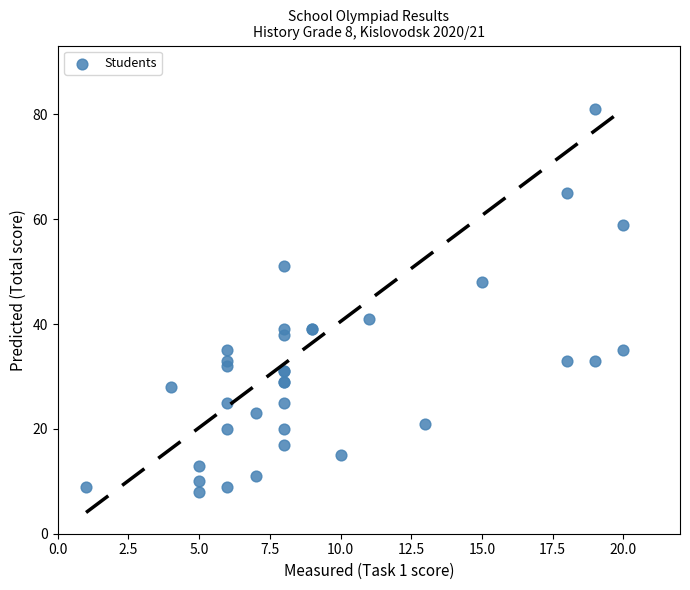

What Y value in the scatter plot is closest to 44?

41